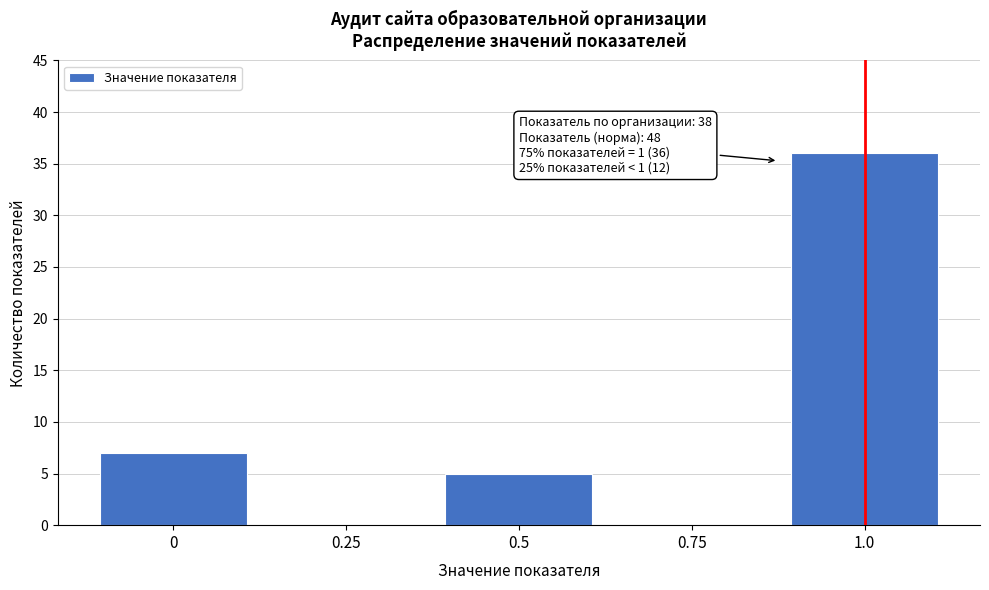

Reading left to right, extract all data points from this chart.

0=7	0.25=0	0.5=5	0.75=0	1.0=36